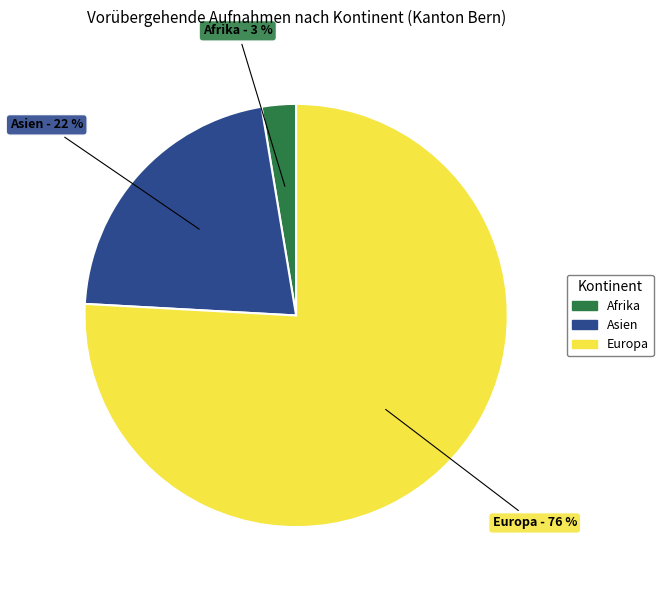

How many slices are in this pie chart?

3